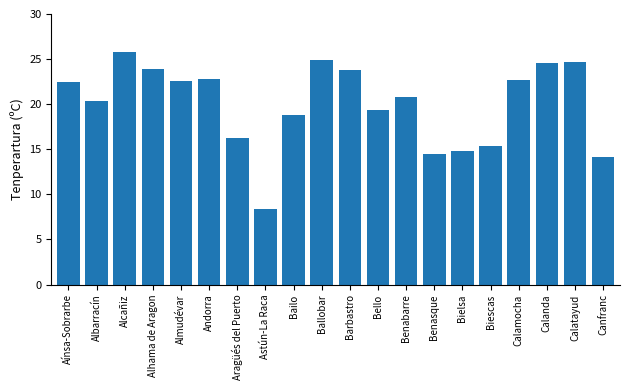

What is the average value?

20.1